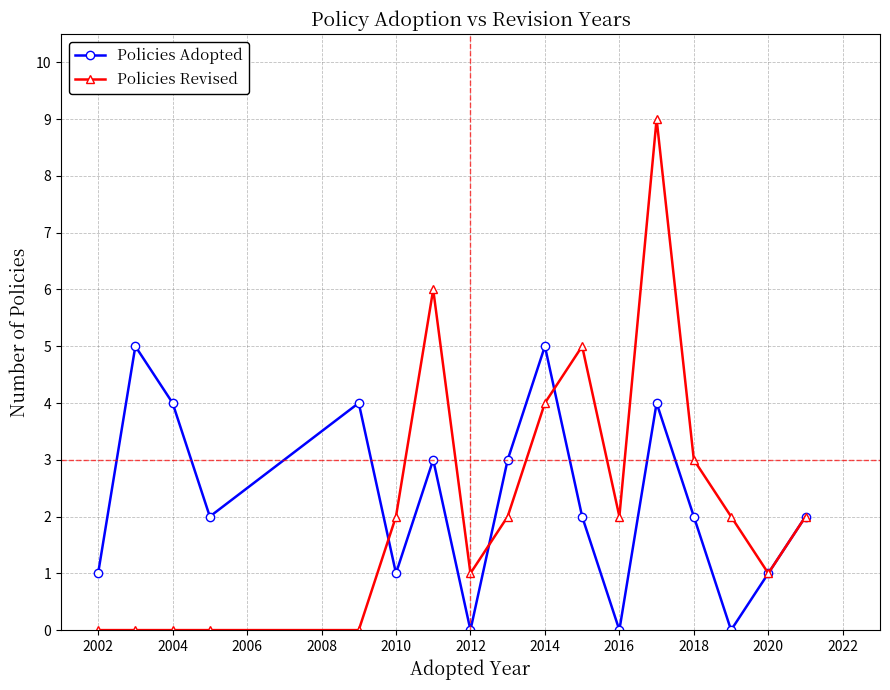

True or false: Policies Adopted and Policies Revised intersect in this chart.

True